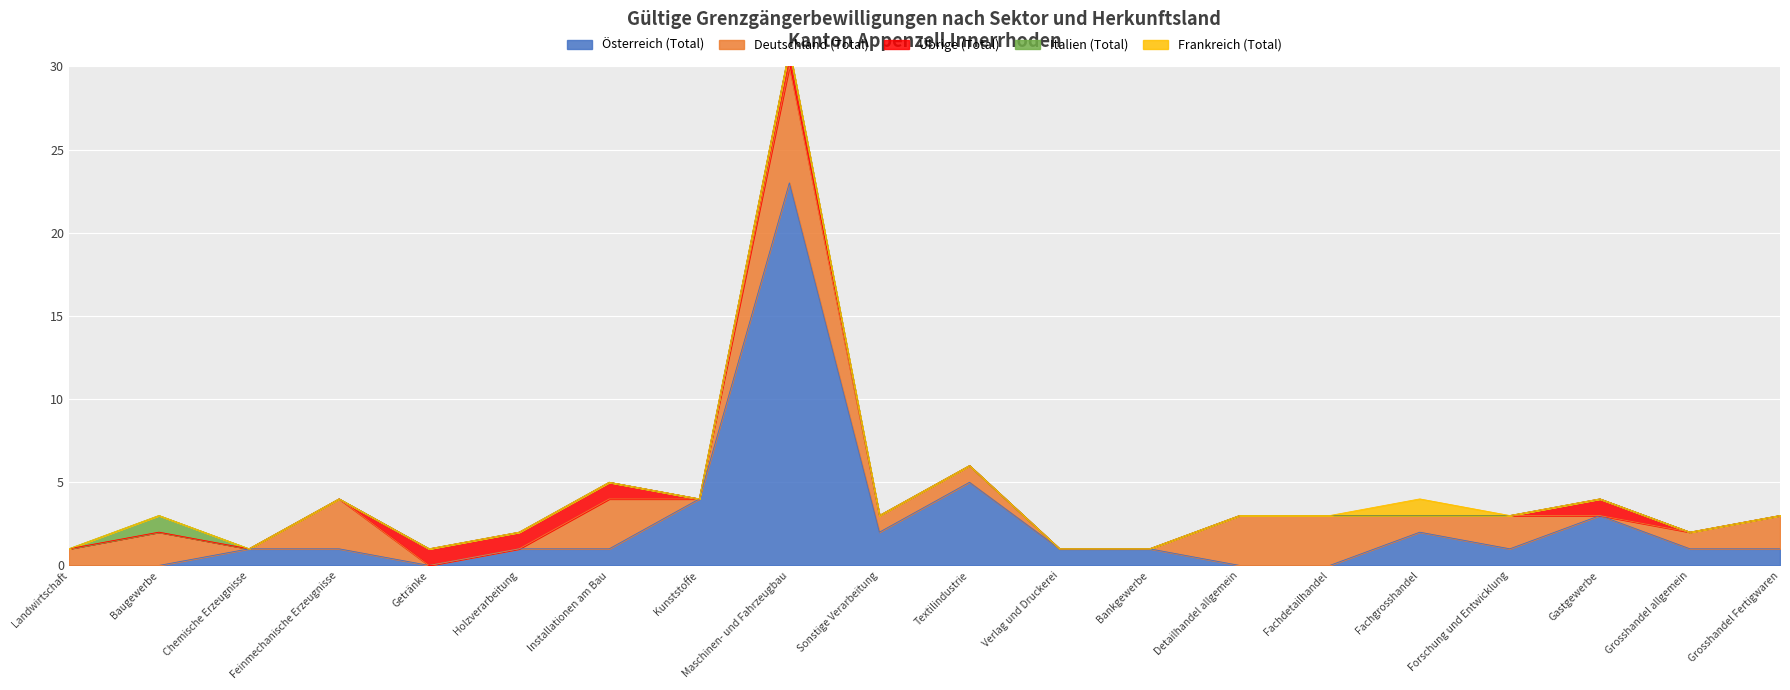

Which series has the widest spread of values?

Österreich (Total)